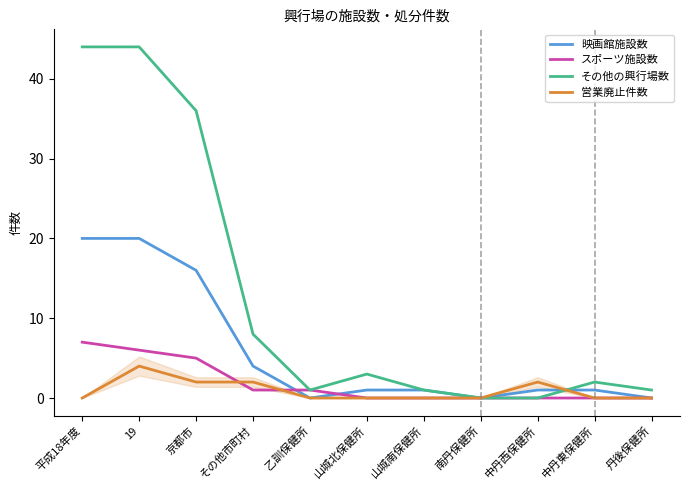

How many values in the その他の興行場数 series are below 2?

5